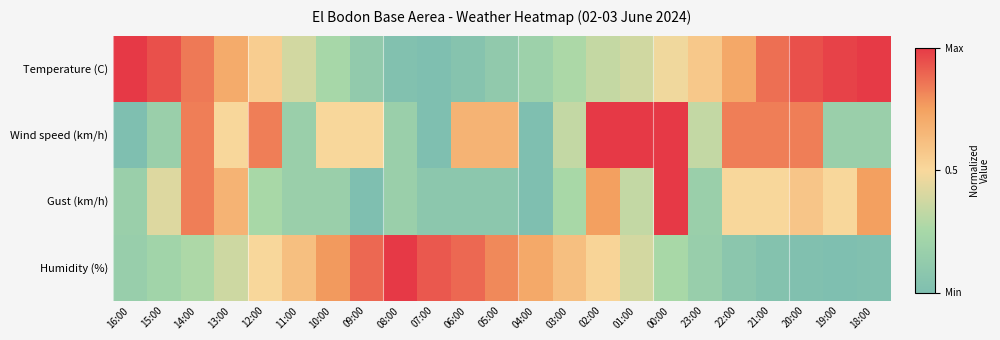

At which category is the sum across all series the highest?

14:00